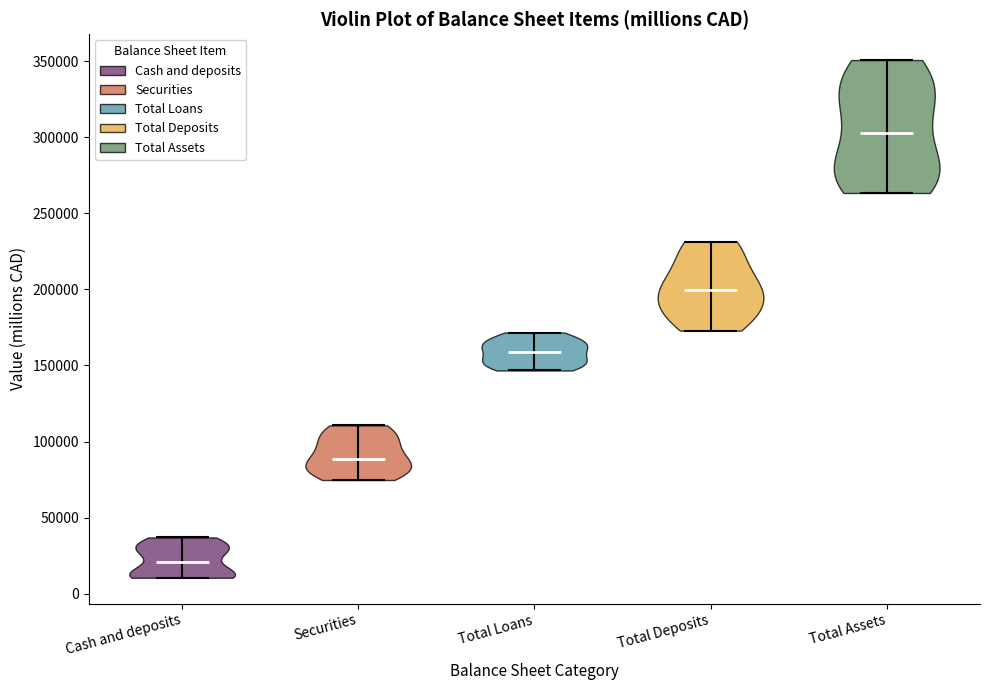

What is the highest point the violin for Total Deposits reaches on the y-axis? The values are not printed on the chart, so give them approximately, as read against the axis.

230000